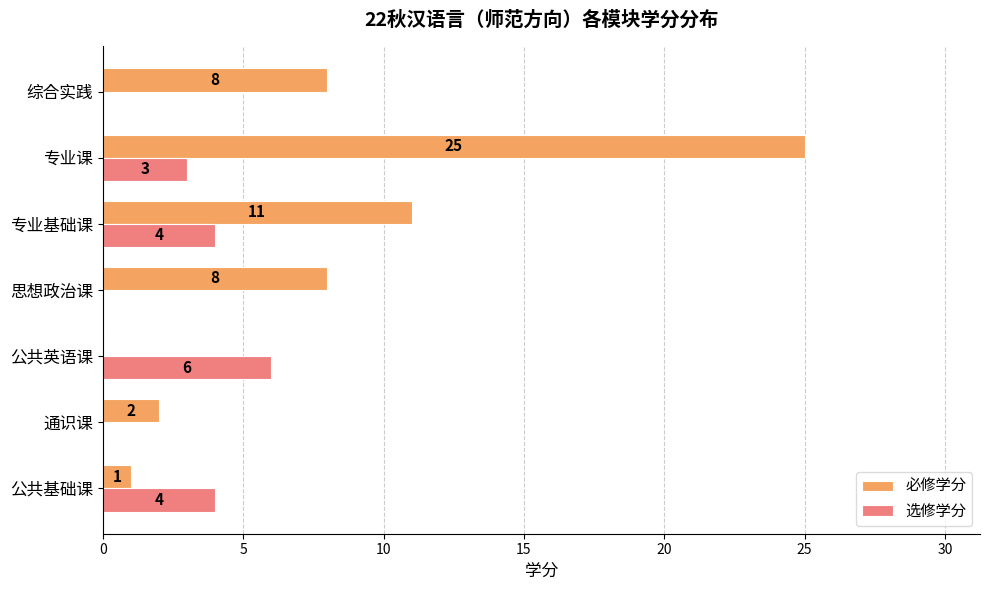

How many categories are shown in the chart?

7